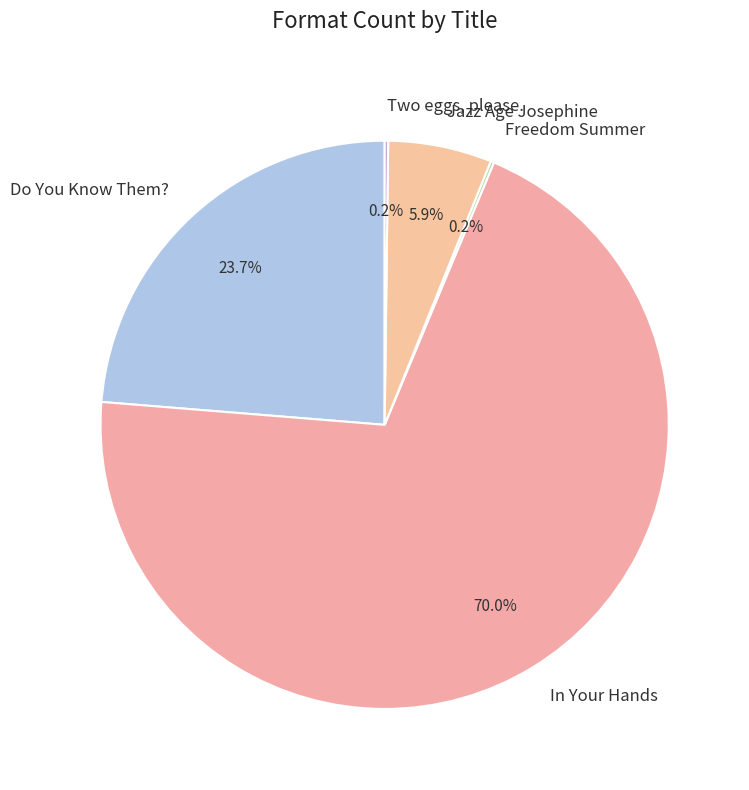

Is there any slice that represents more than half of the pie?

Yes